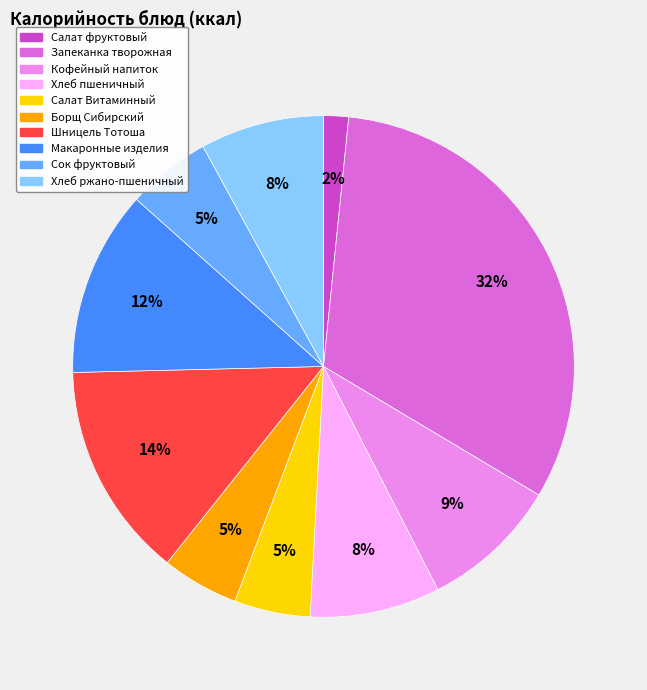

How many slices are in this pie chart?

10